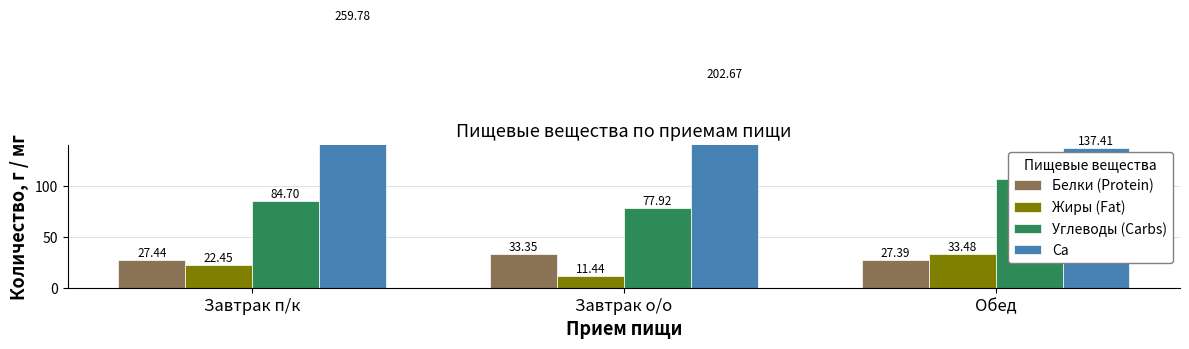

What is the total value across all series at Обед?

305.4